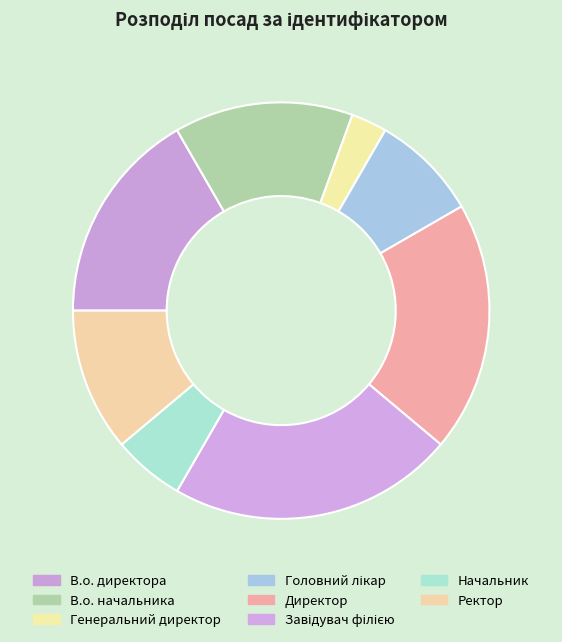

Is there a majority slice in this chart?

No